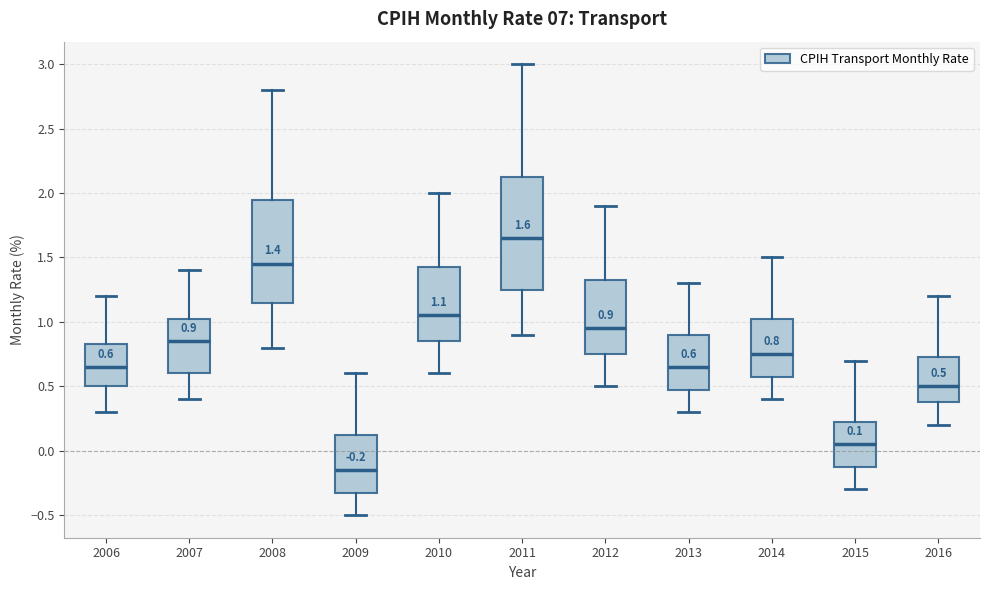

Comparing the boxes themselves (not the whiskers), which one is the tallest?

2011